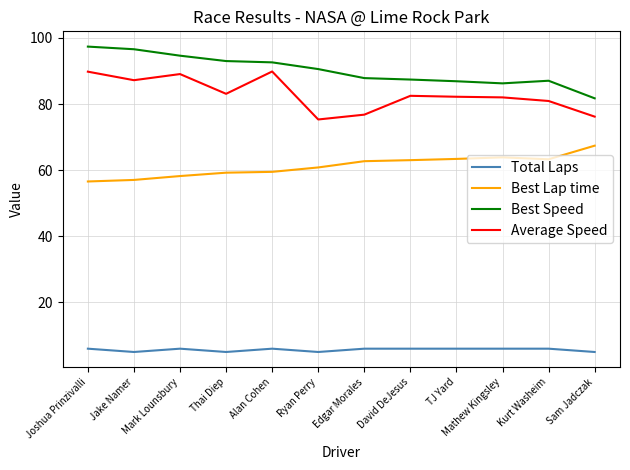

Rank the series by their maximum value, from lowest to highest.

Total Laps, Best Lap time, Average Speed, Best Speed